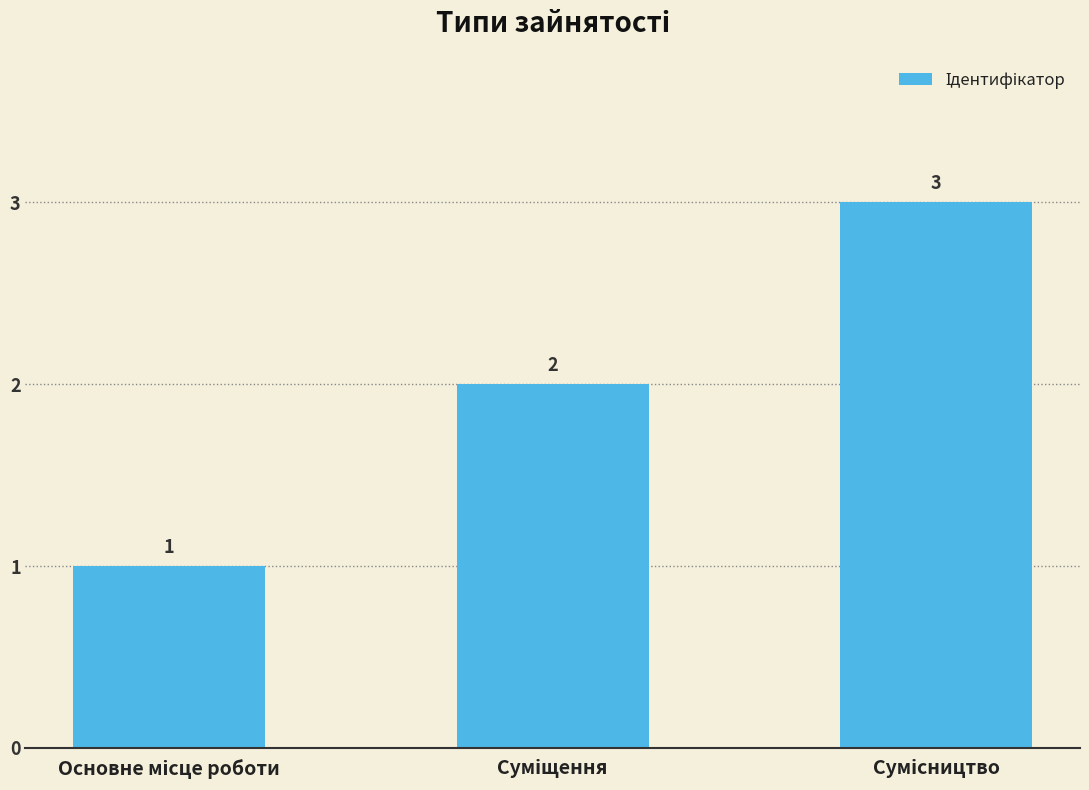

How many values are between 1 and 3?

3